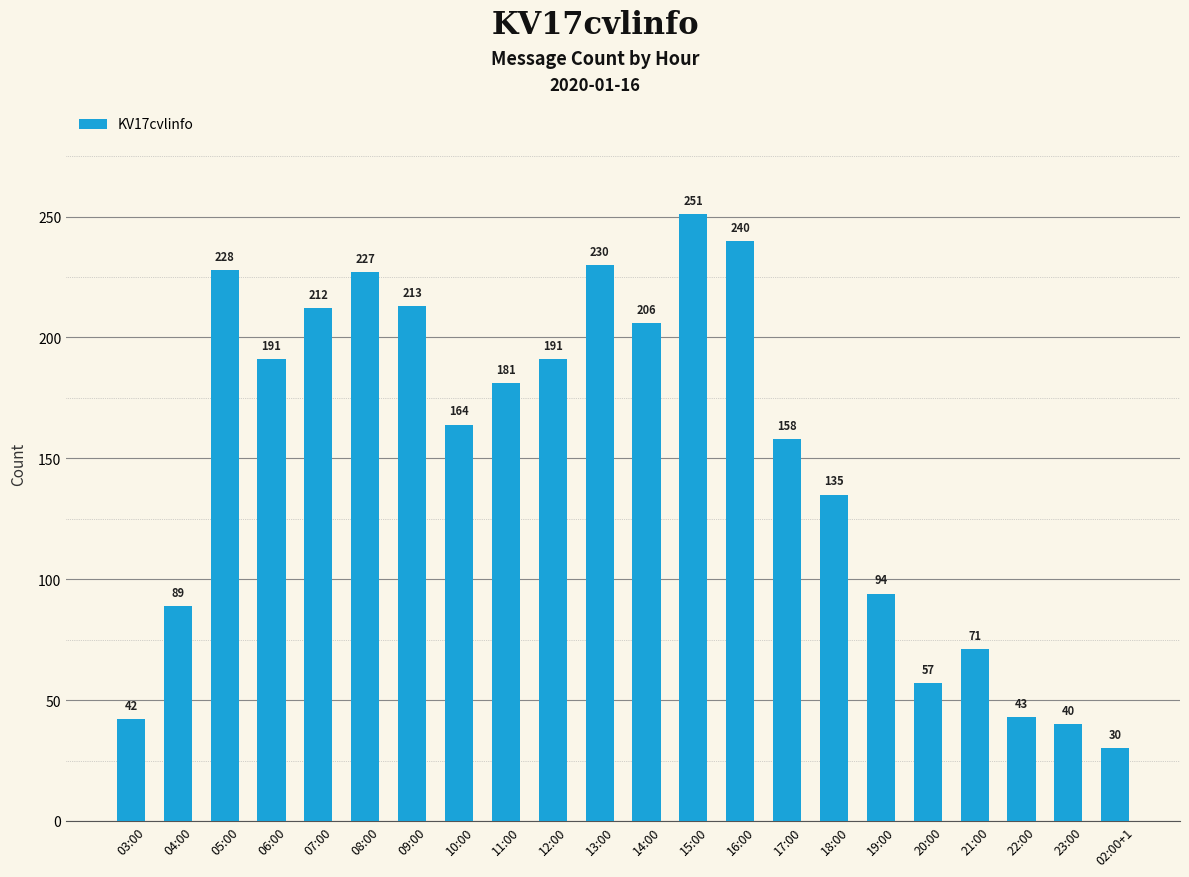

What is the value of the 16th bar from the left?

135